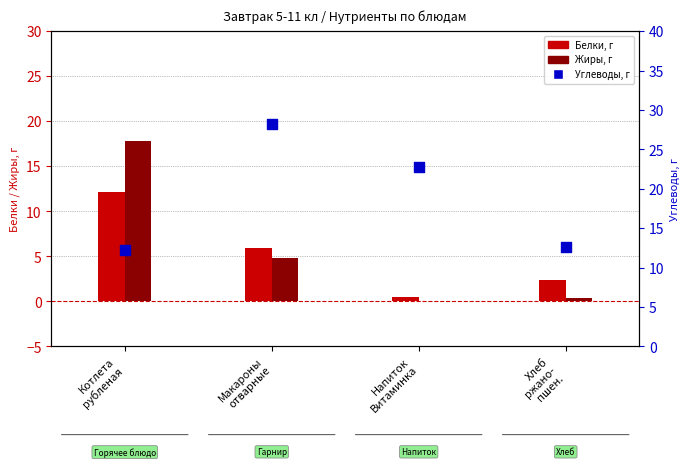

What are all the series names shown in the legend?

Белки, Жиры, Углеводы